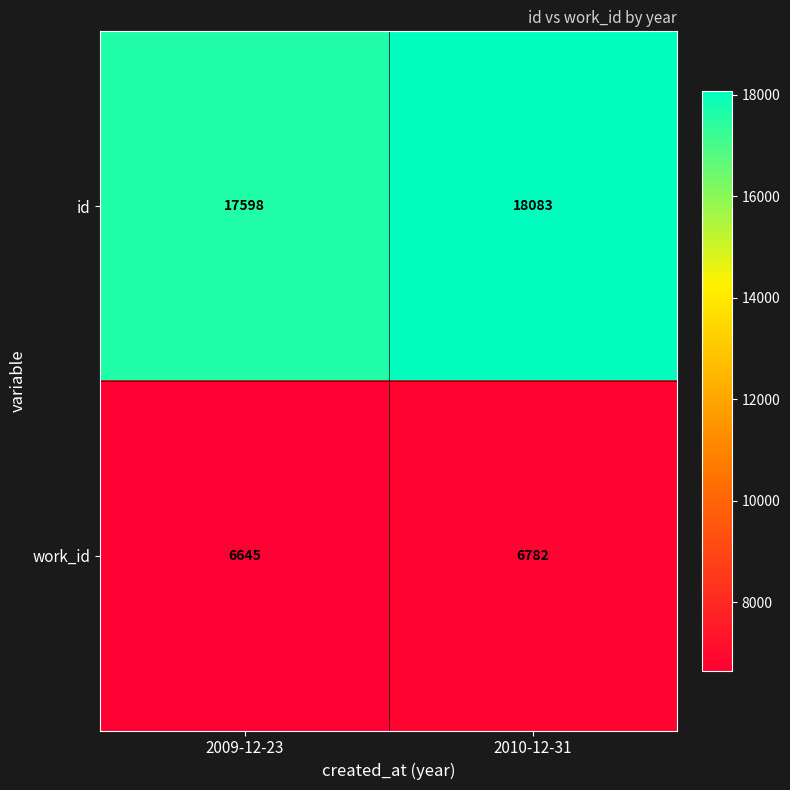

Rank the series by their average value, from highest to lowest.

id, work_id